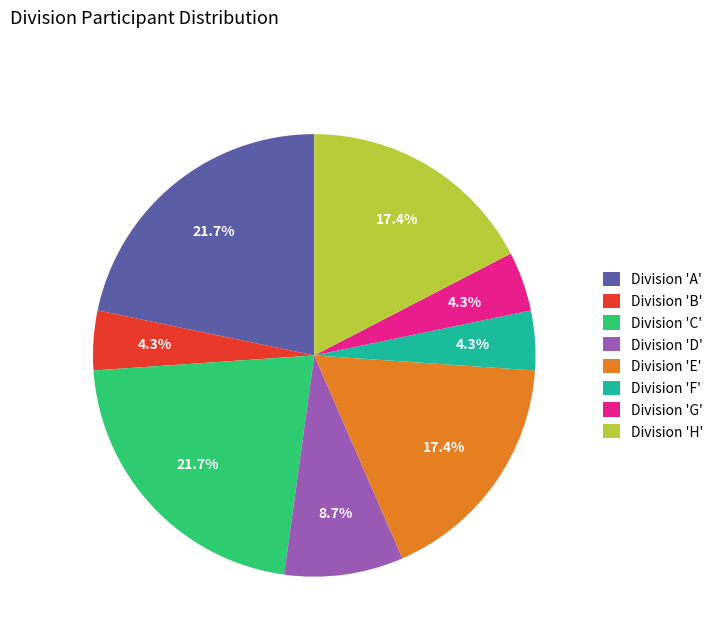

Which has a higher value, Division 'H' or Division 'B'?

Division 'H'